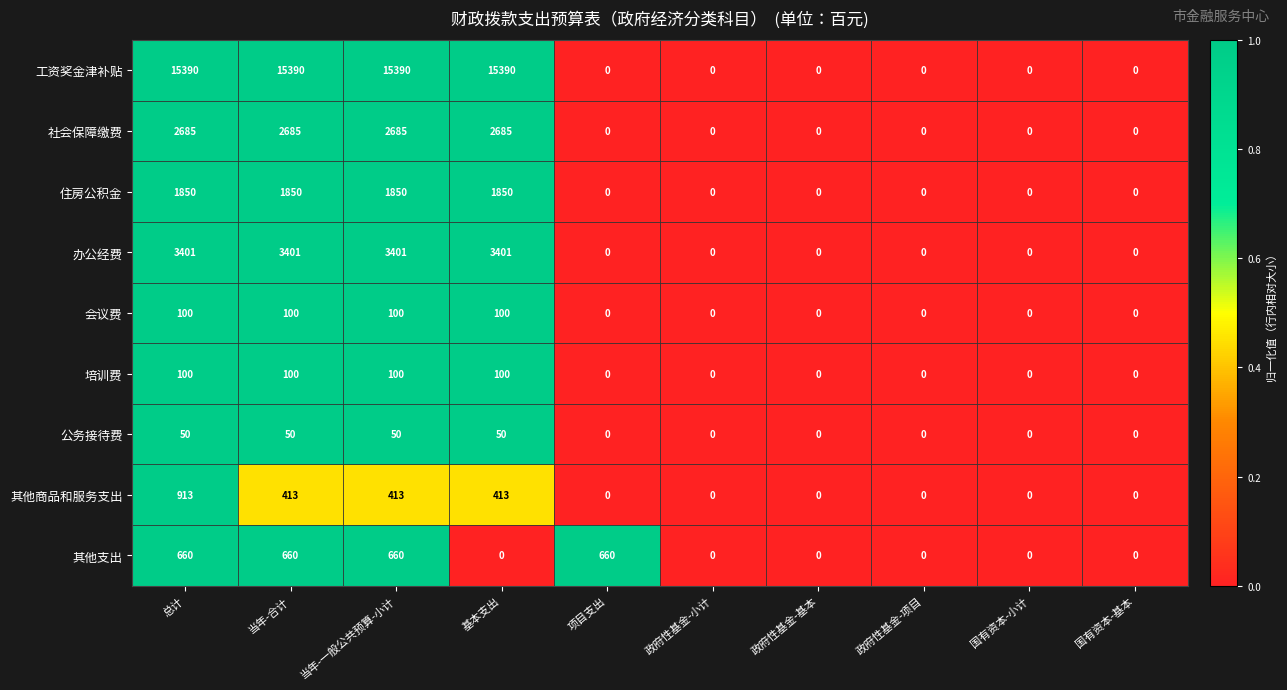

The value of 其他支出 at 项目支出 is 150. True or false?

False